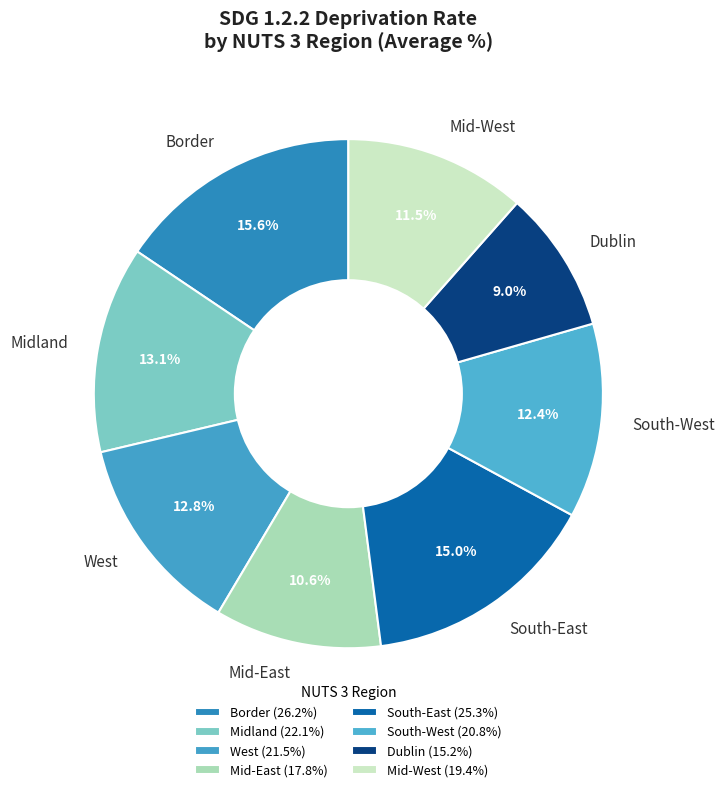

Combined, do Midland and West account for over 50%?

No